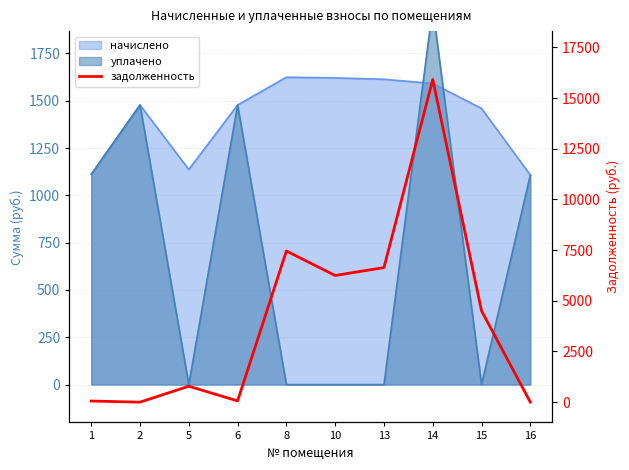

What is the value of the 1st point from the left?

54.8